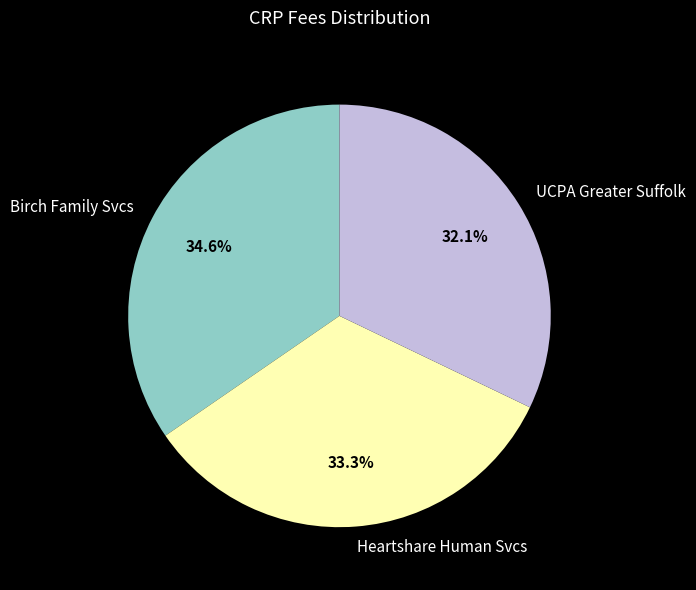

Rank the categories by value from highest to lowest.

Birch Family Svcs, Heartshare Human Svcs, UCPA Greater Suffolk